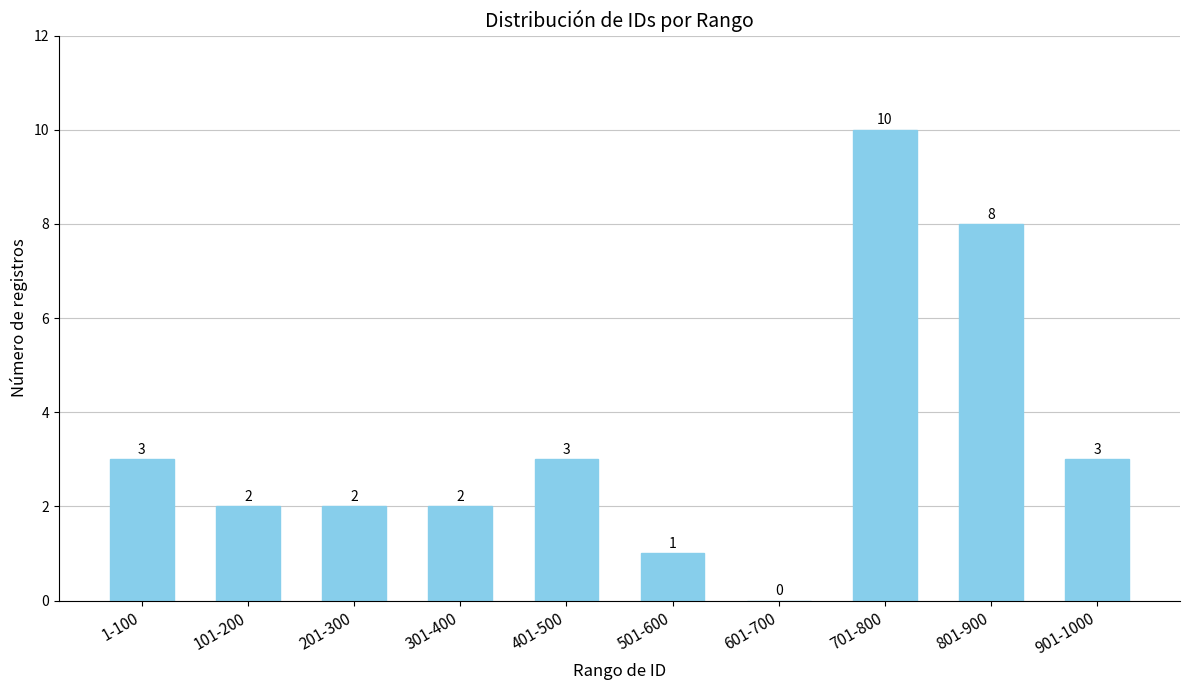

What is the sum of all values?

34